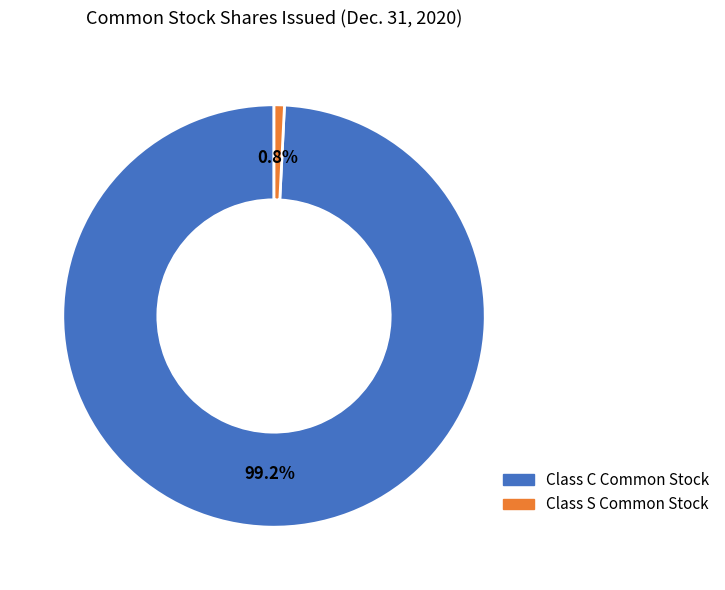

The Class S Common Stock slice represents 1% of the pie. True or false?

True